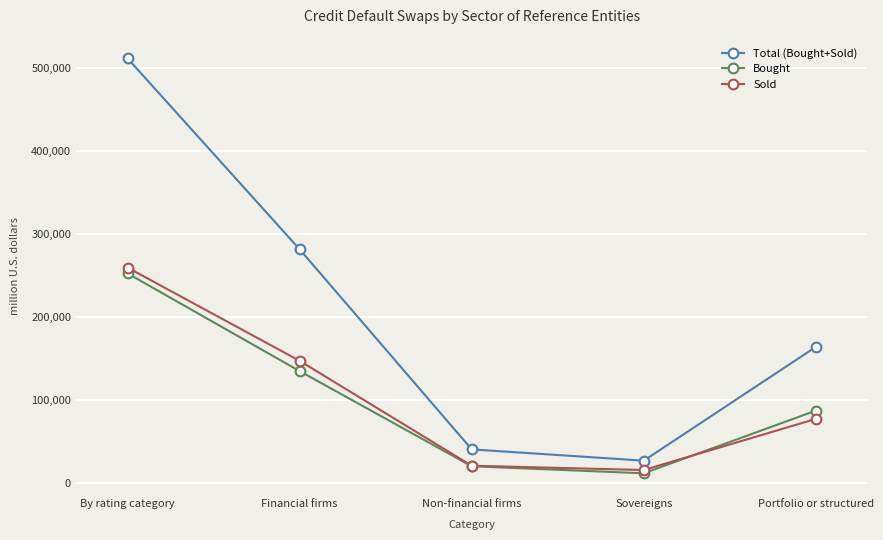

Is this an area chart (filled region under the line)?

No